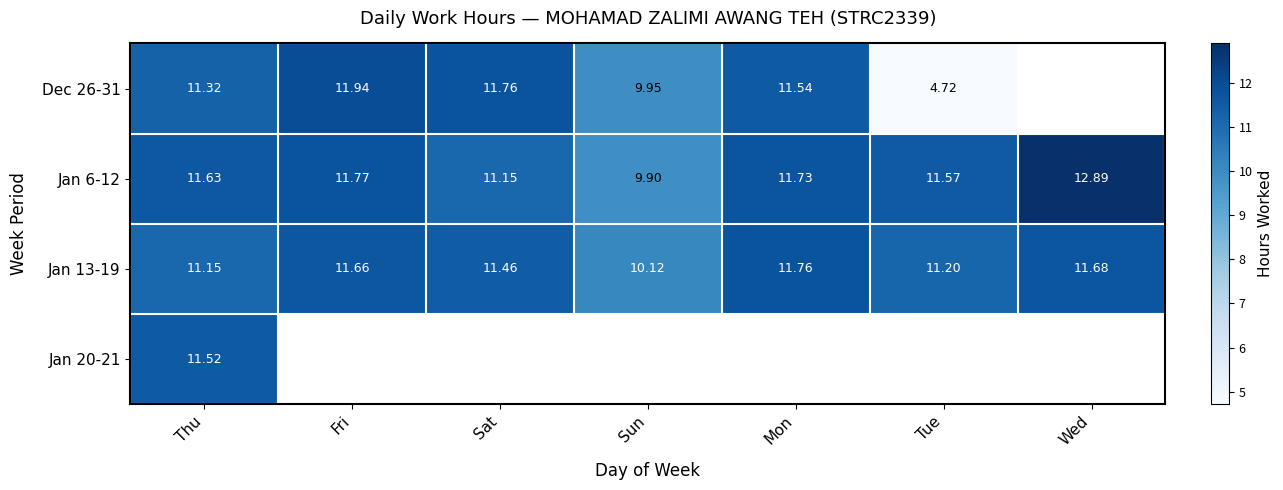

Which category has the lowest value across all series?

Tue